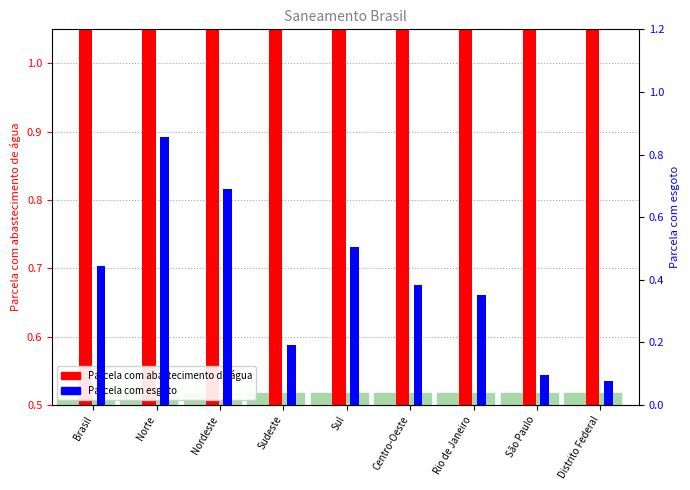

At Nordeste, list the series in order from smallest to largest.

Parcela com esgoto, Parcela com abastecimento de água